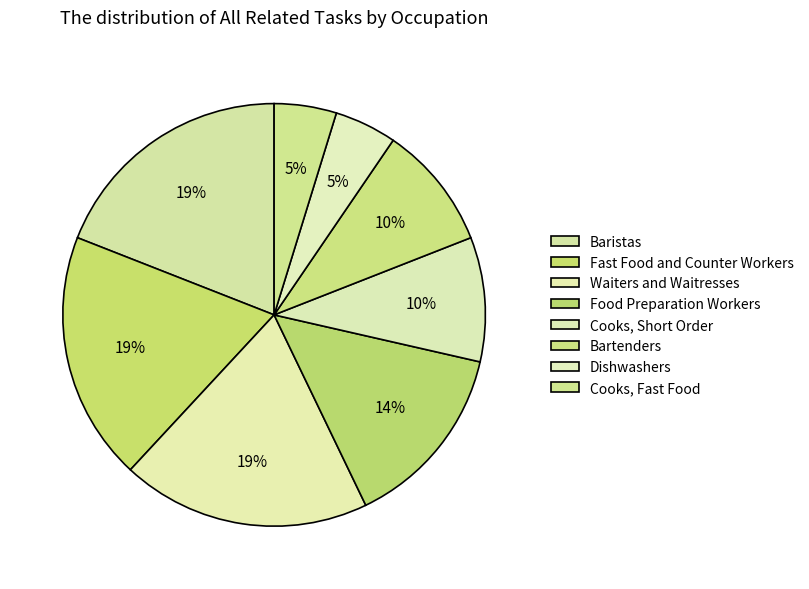

How many segments does this pie chart have?

8